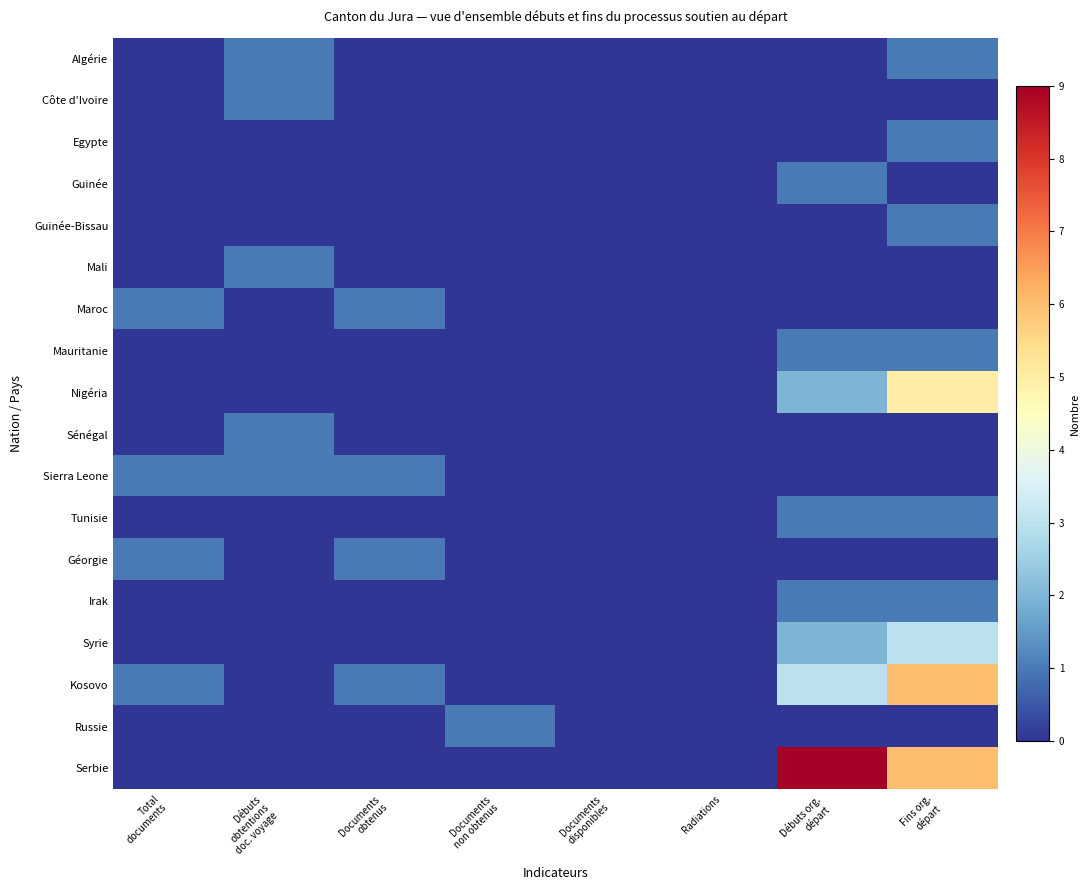

List the series in order of their peak value, lowest first.

Algérie, Côte d'Ivoire, Egypte, Guinée, Guinée-Bissau, Mali, Maroc, Mauritanie, Sénégal, Sierra Leone, Tunisie, Géorgie, Irak, Russie, Syrie, Nigéria, Kosovo, Serbie